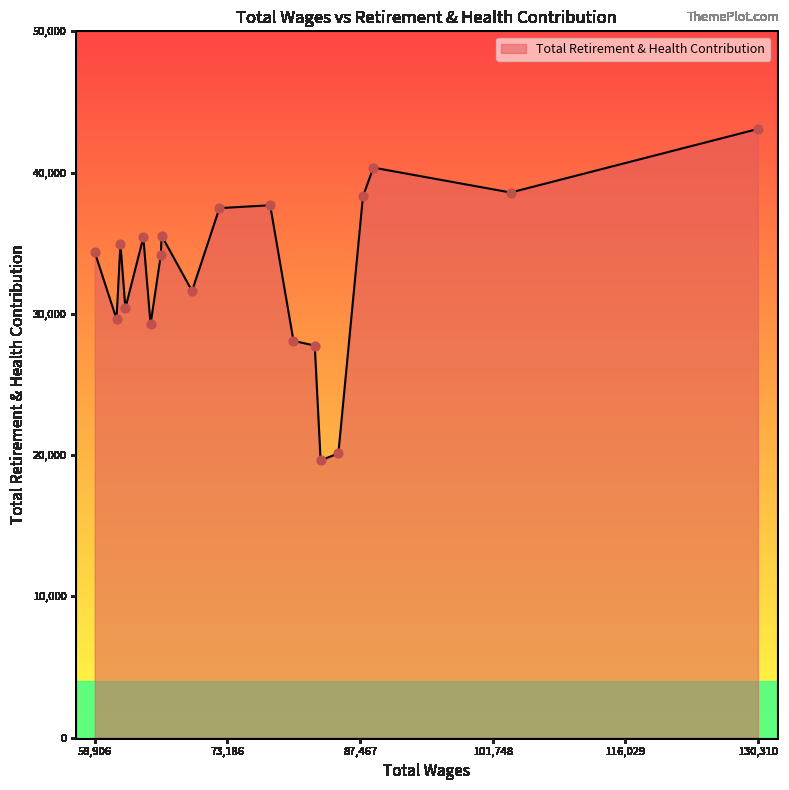

What is the greatest value displayed?

43089